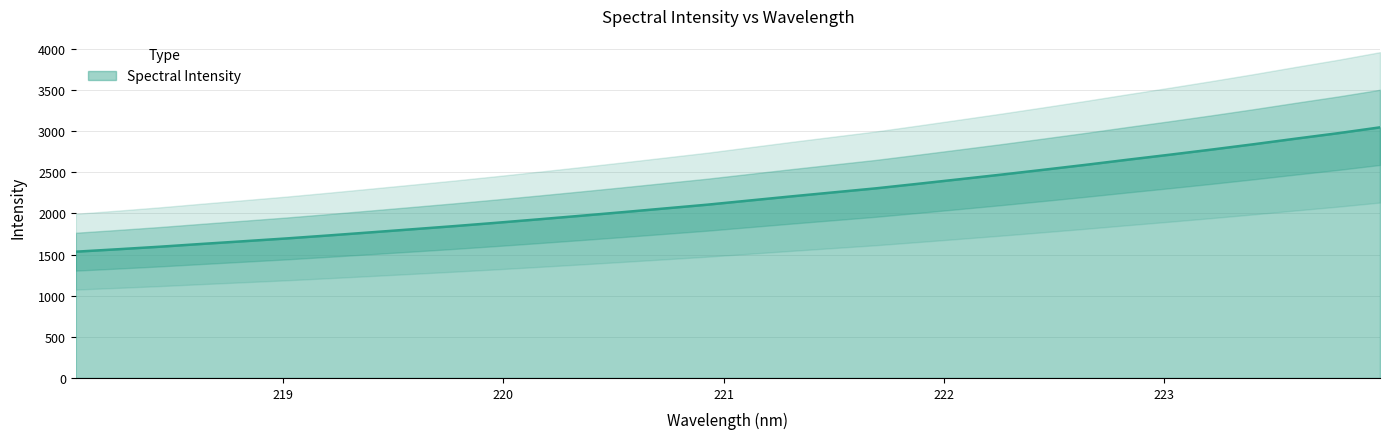

At which label does the data first exceed 2157?

221.1174